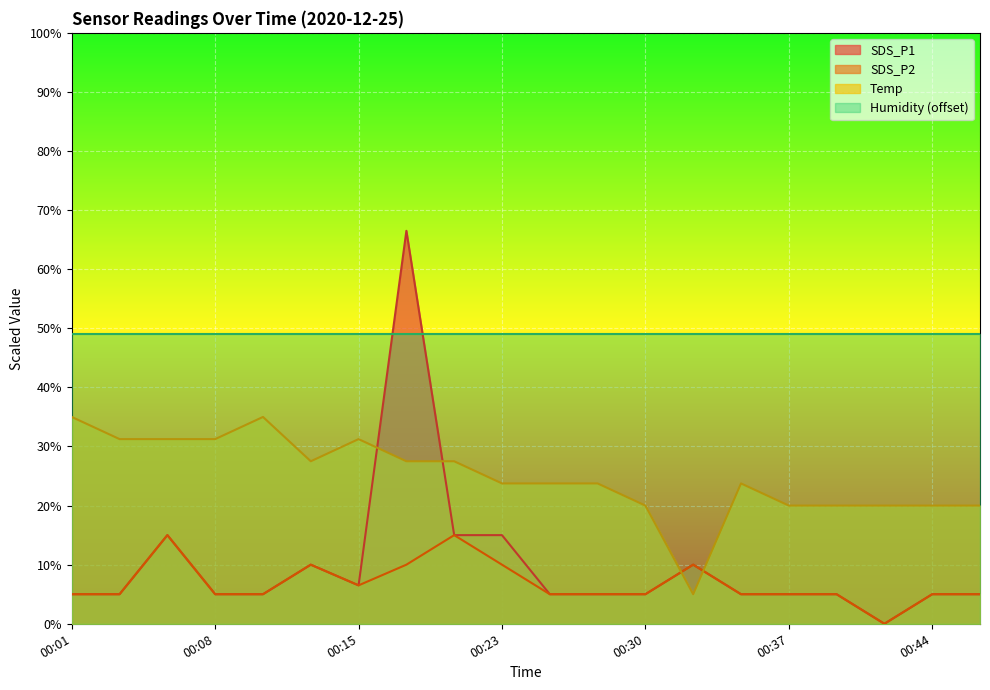

At which category does SDS_P2 reach its first local peak?

00:06